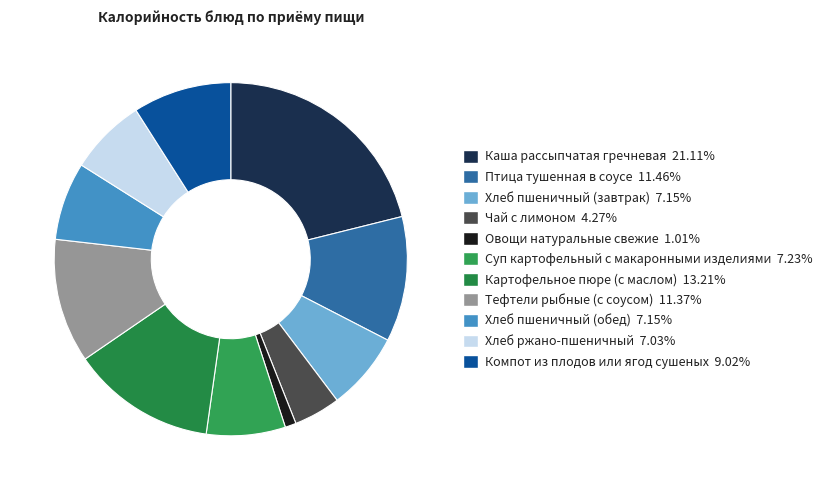

How many slices are in this pie chart?

11